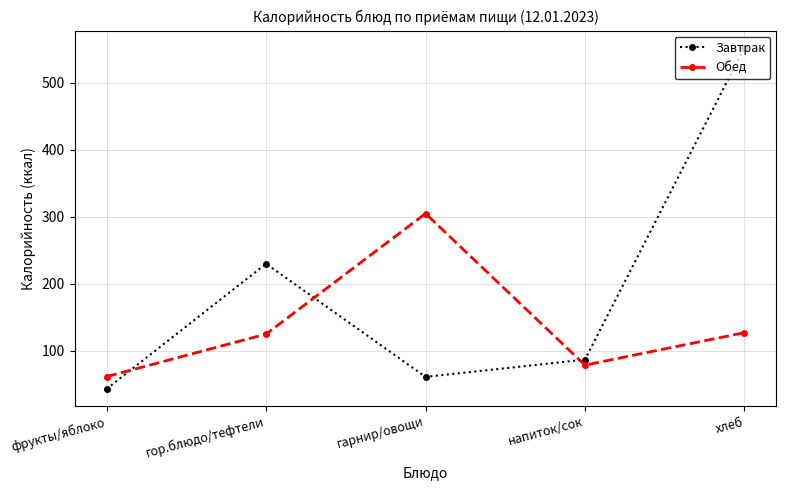

What is the difference between the maximum and minimum values in the Обед series?

243.6